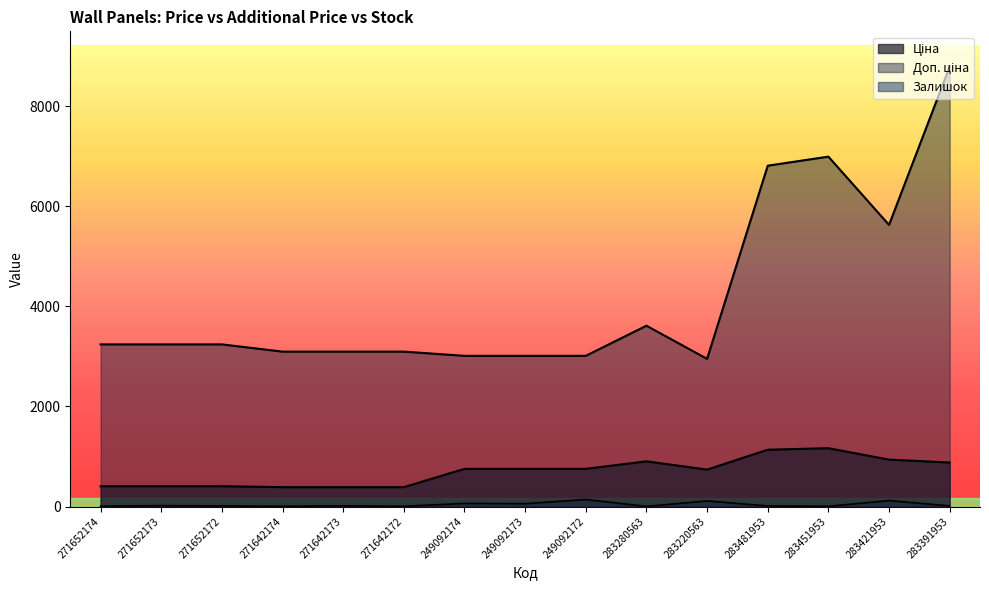

Does the chart display data point markers on the line(s)?

No